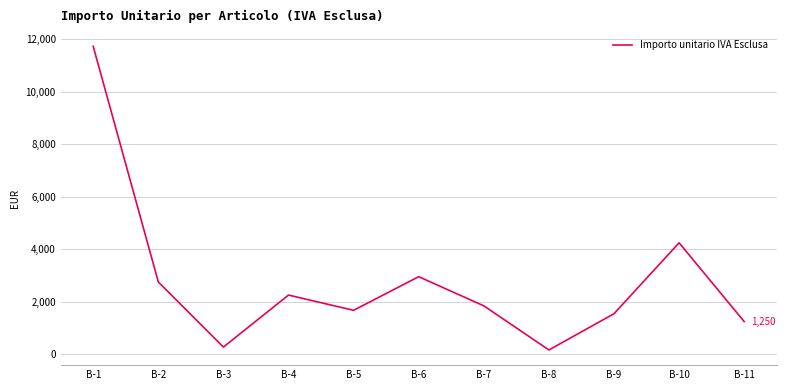

Which label corresponds to the largest value in the chart?

B-1